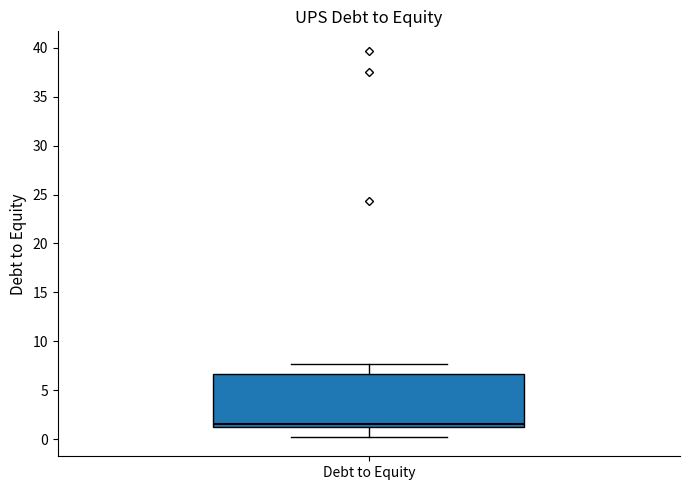

Where does the upper whisker of the box for Debt to Equity end on the y-axis? The values are not printed on the chart, so give them approximately, as read against the axis.

7.5